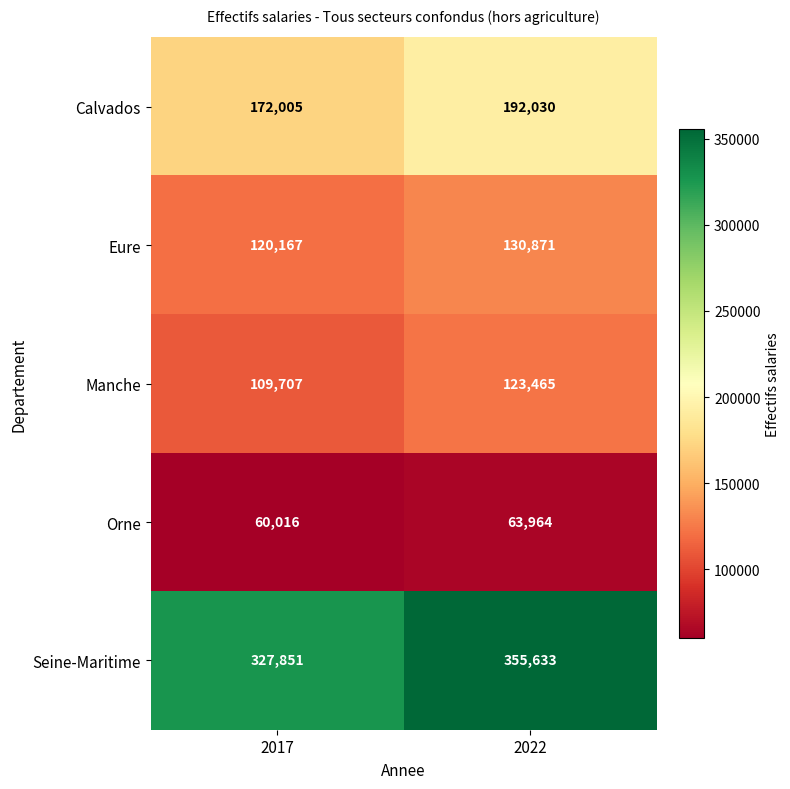

What is the maximum value for Manche?

123465